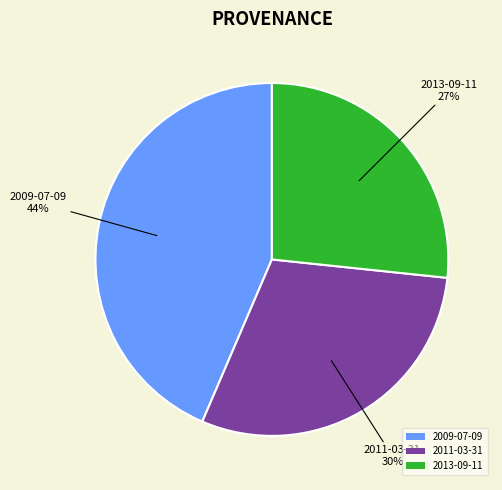

To the nearest percent, what is the difference between the 2011-03-31 and 2009-07-09 slice percentages?

14%